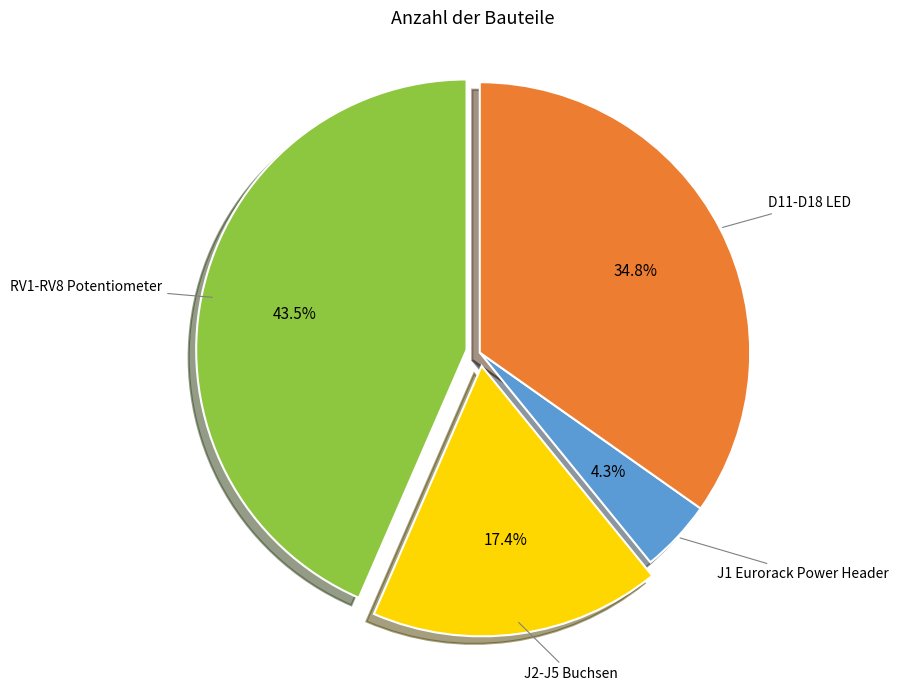

Is there any slice that represents more than half of the pie?

No